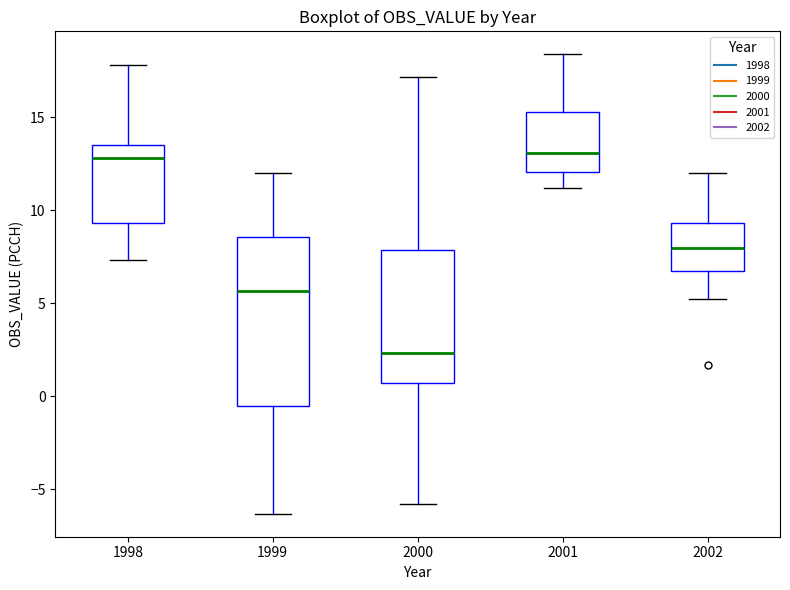

Where is the upper edge of the box at x = 2001 on the y-axis? The values are not printed on the chart, so give them approximately, as read against the axis.

15.5